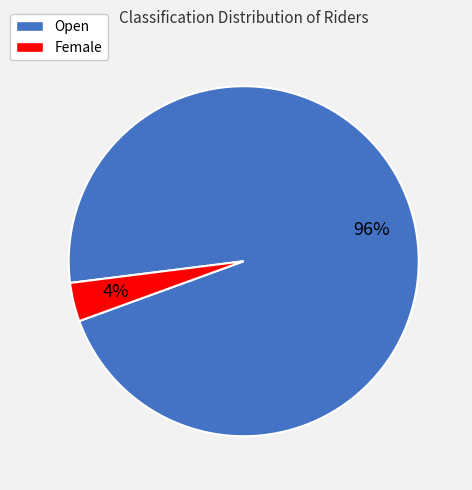

Is it true that Open is 89% of the pie?

False